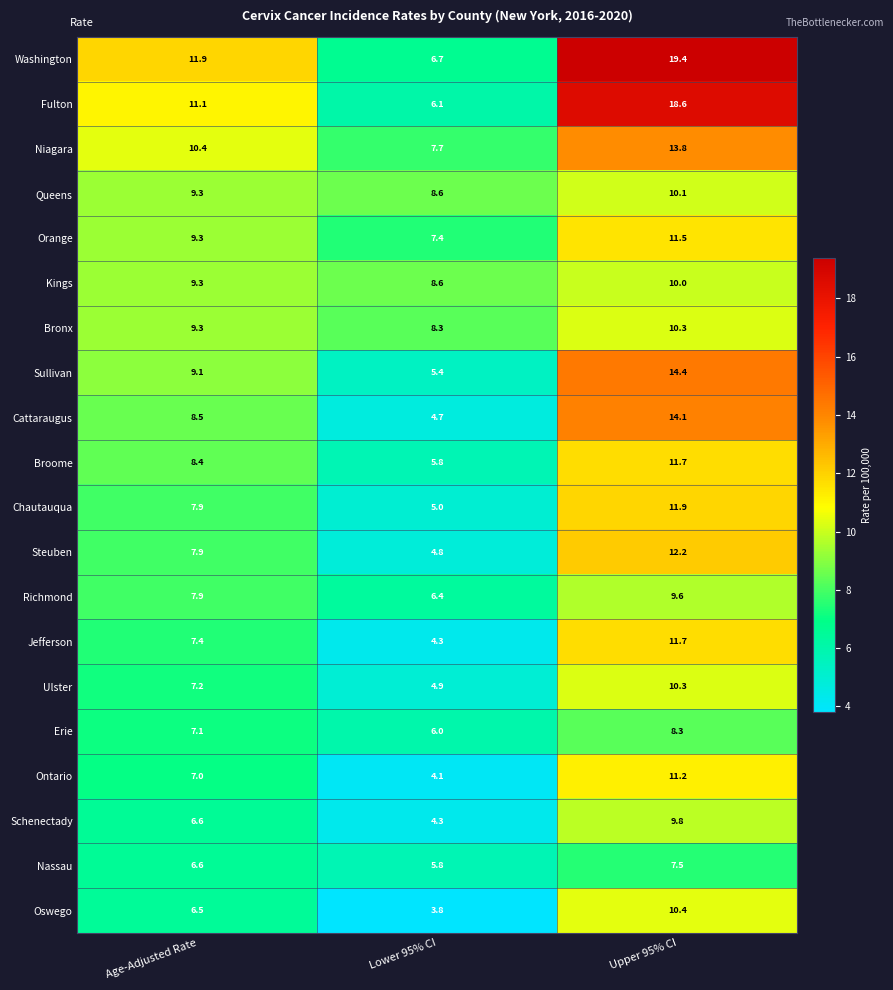

What is the maximum value shown in the chart?

19.4